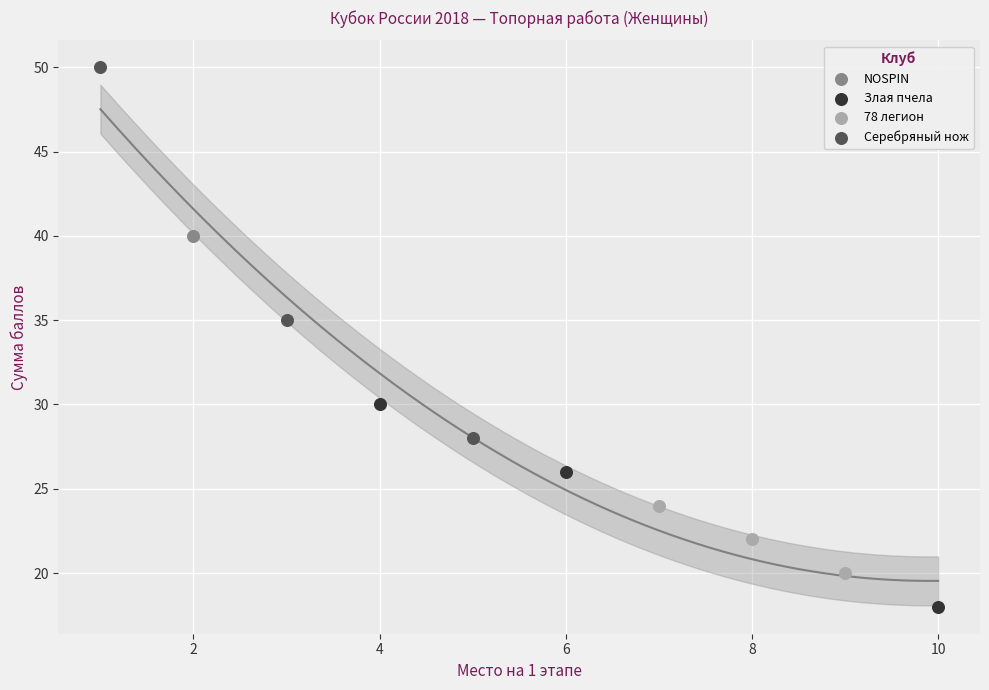

What are all the series names shown in the legend?

78 легион, Злая пчела, NOSPIN, Серебряный нож